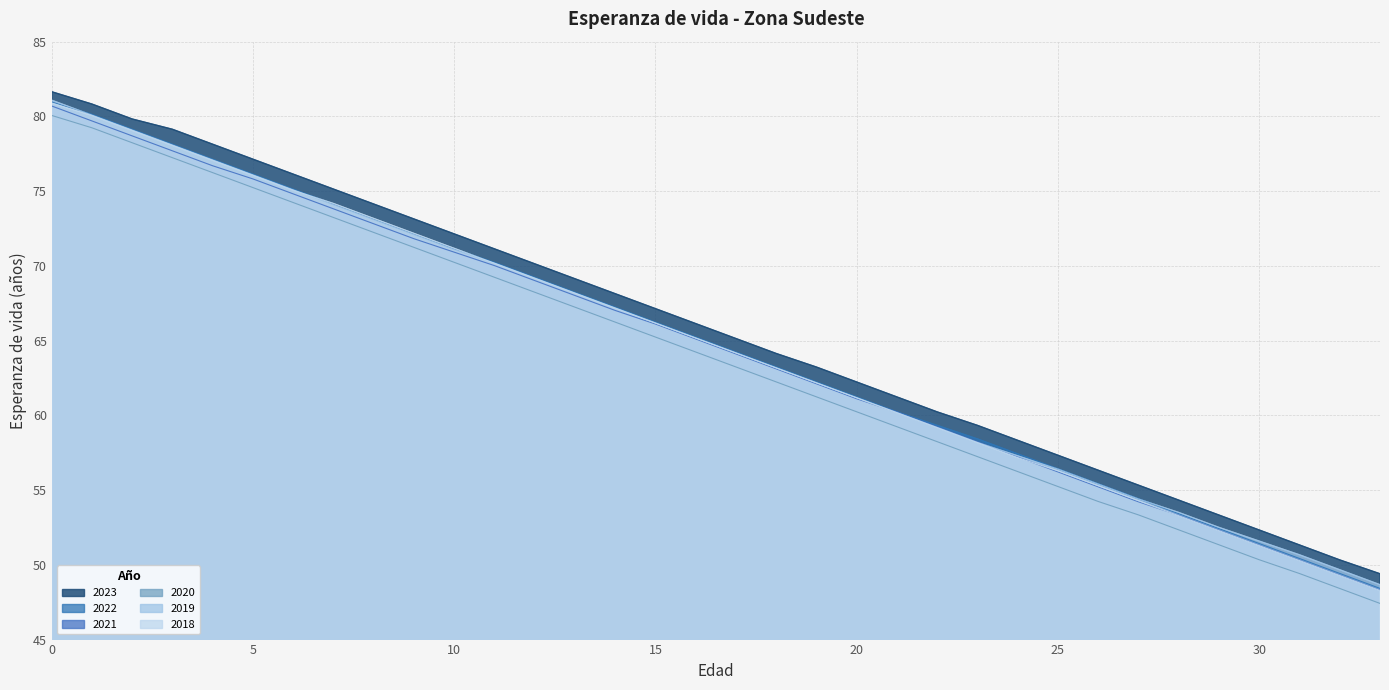

Read the 2021 value at 13.

68.0